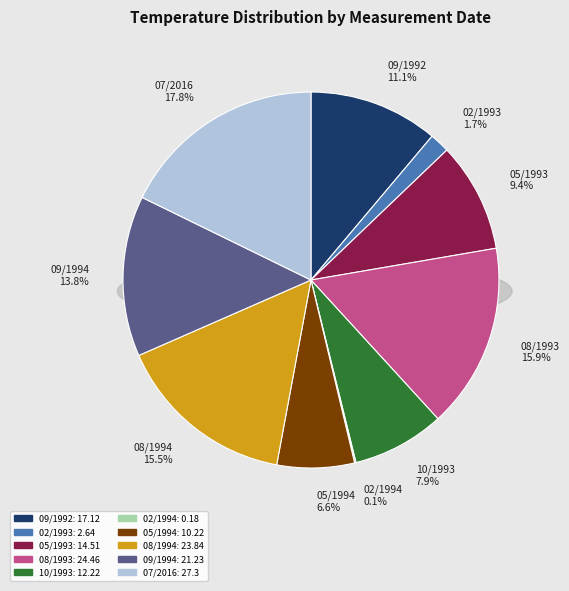

Between 08/1993 and 02/1994, which is larger?

08/1993